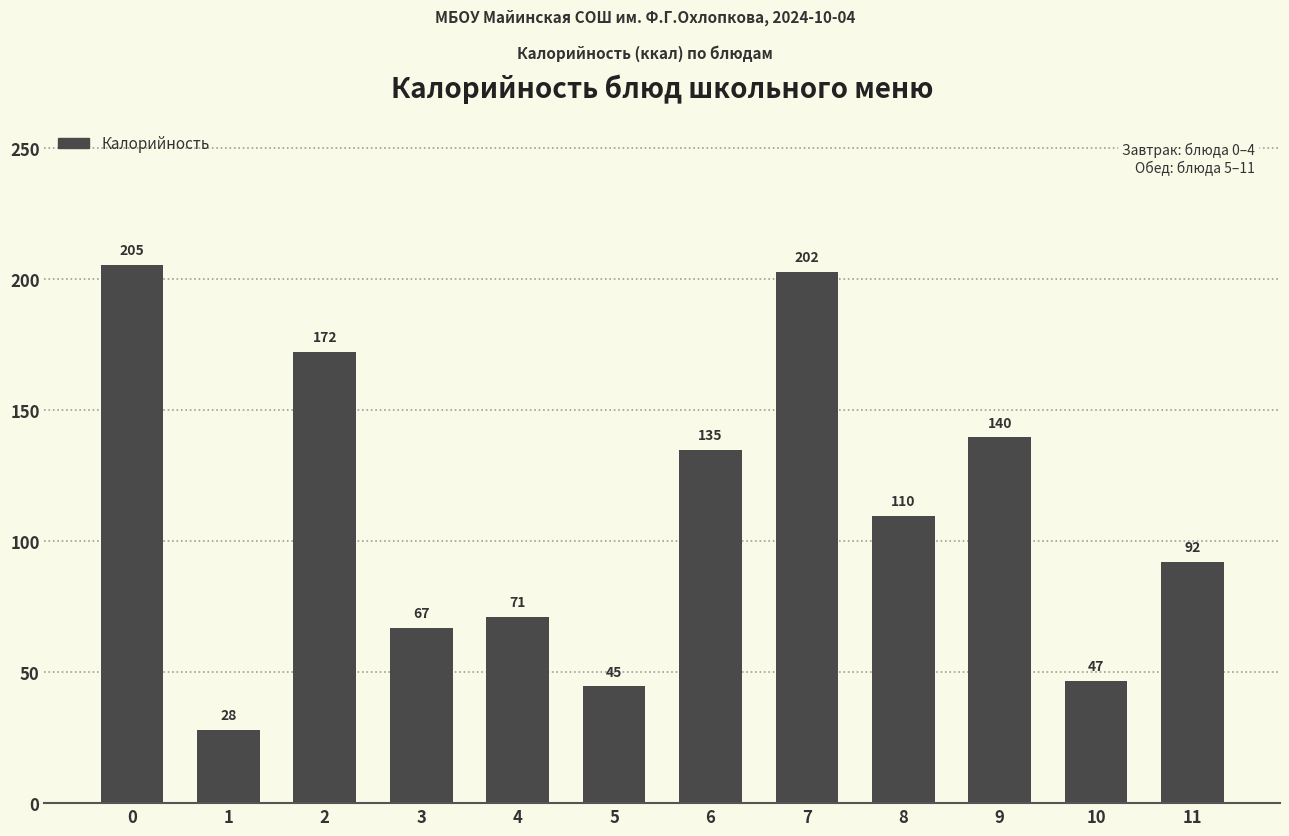

What is the maximum value shown in the chart?

205.3